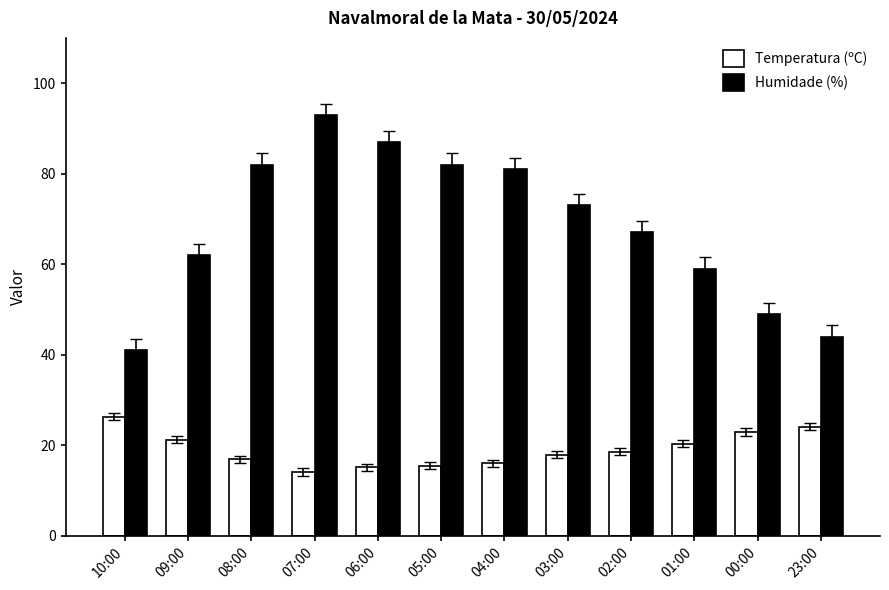

Rank the series by their maximum value, from highest to lowest.

Humidade (%), Temperatura (ºC)